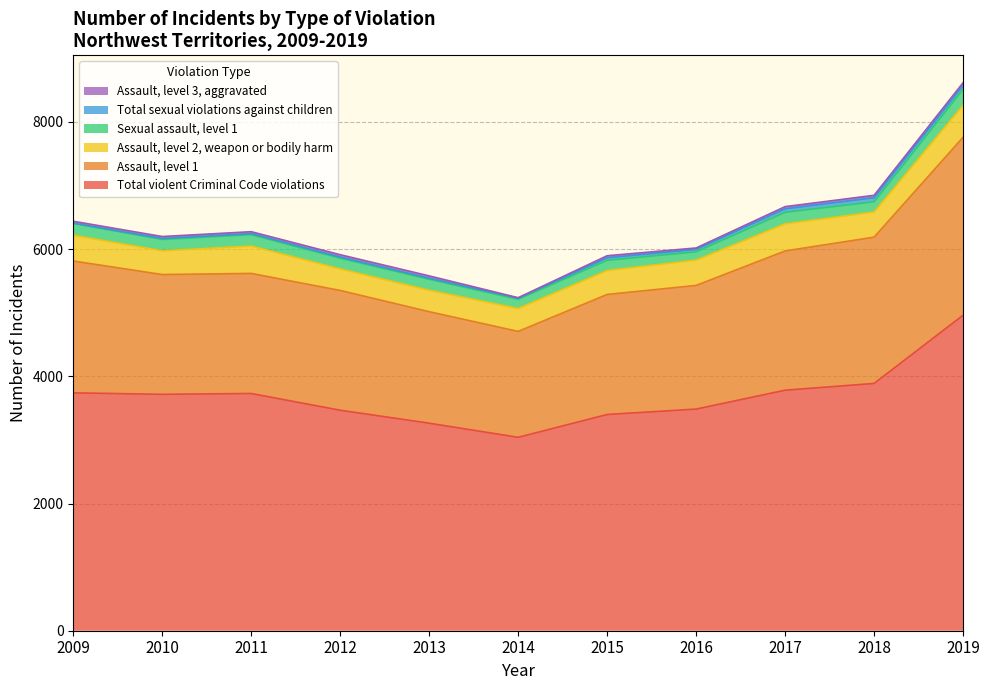

True or false: Assault, level 2, weapon or bodily harm has a value of 337 at 2013.

True